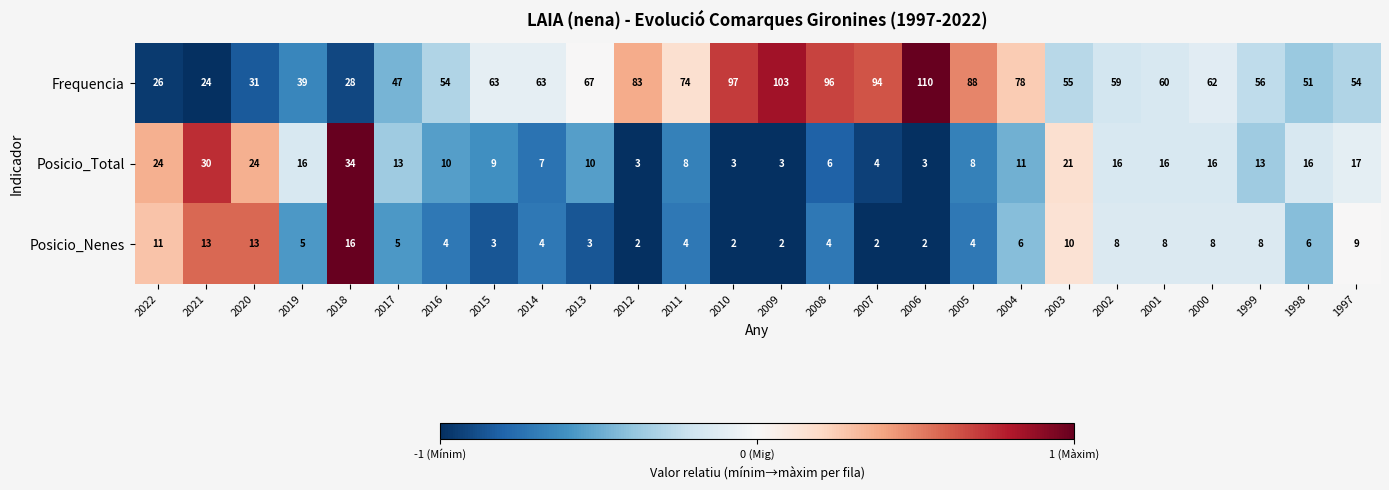

Which series has the largest total across all categories?

Frequencia